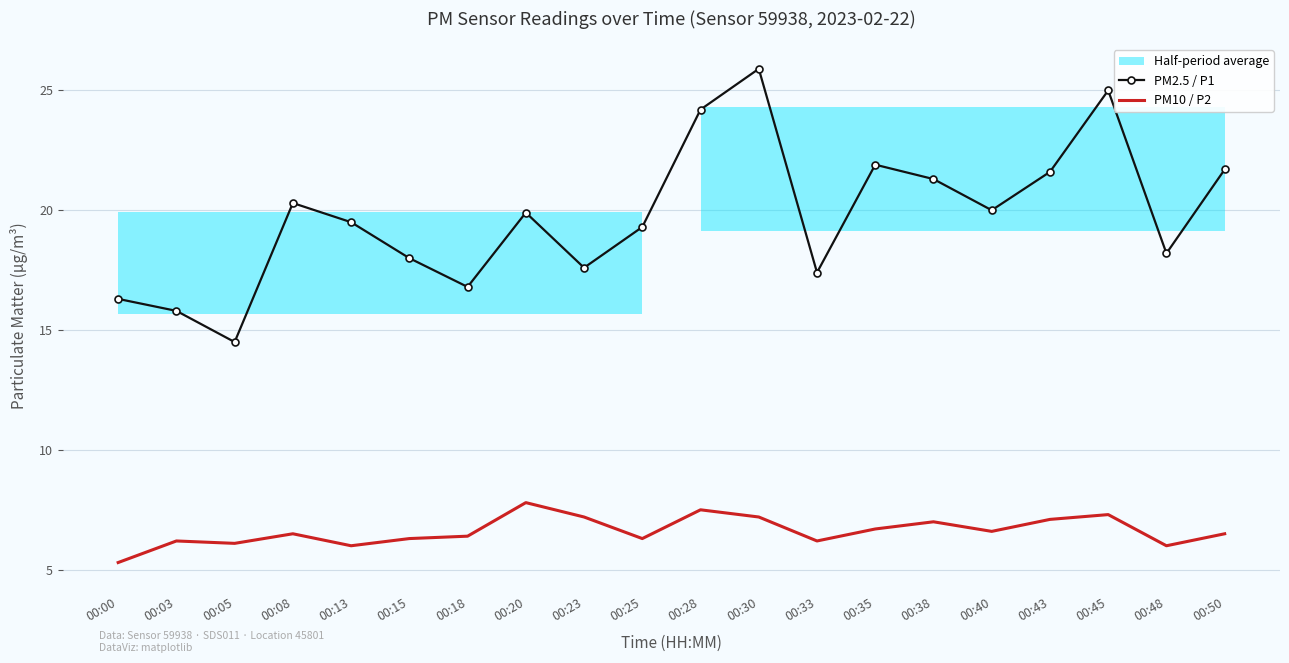

Which series has the largest total across all categories?

PM2.5 / P1